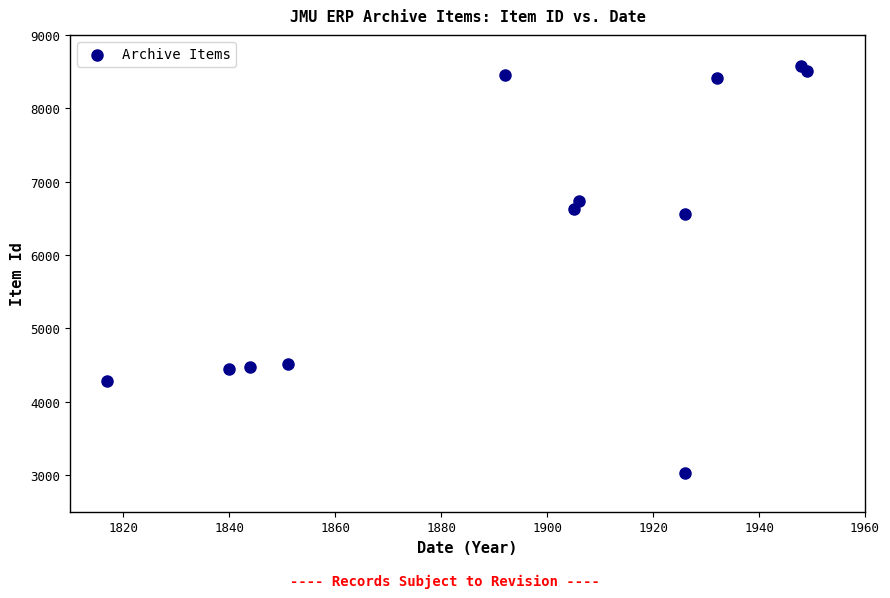

What is the average Y value?

6217